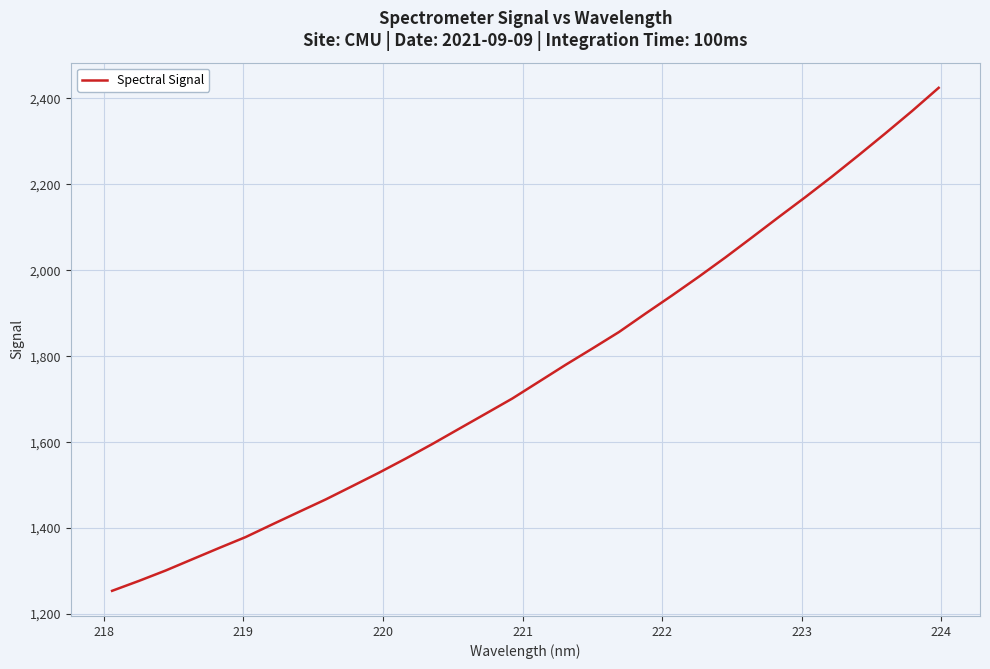

What is the maximum value shown in the chart?

2424.7